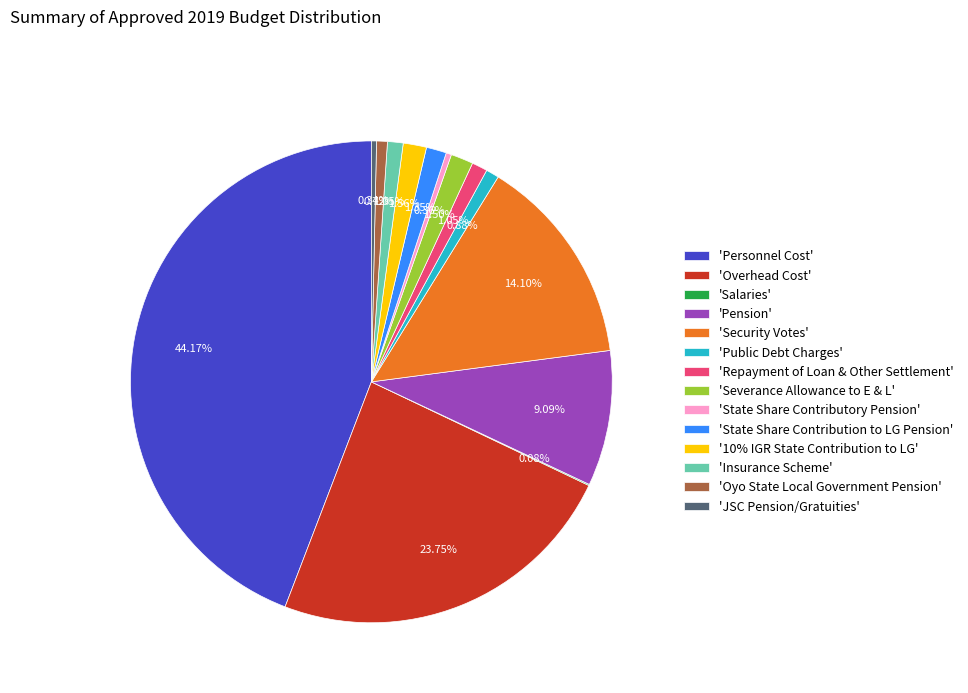

Is the sum of 'Severance Allowance to E & L' and 'State Share Contribution to LG Pension' greater than half?

No